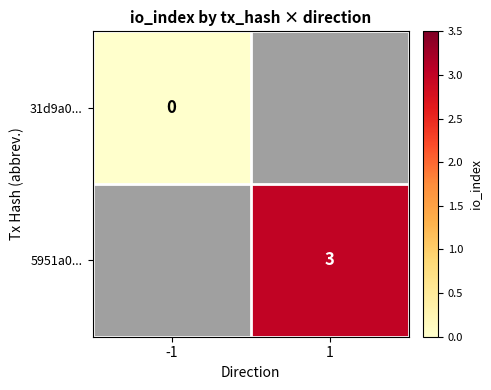

Is the value of 31d9a0... at -1 greater than the value of 5951a0... at 1?

No